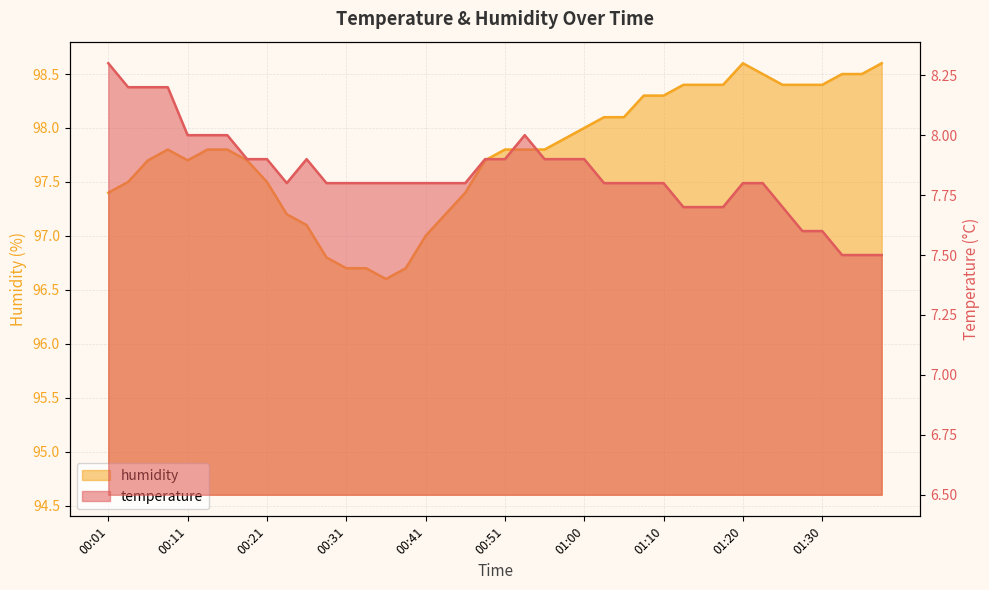

Which series has the widest spread of values?

humidity